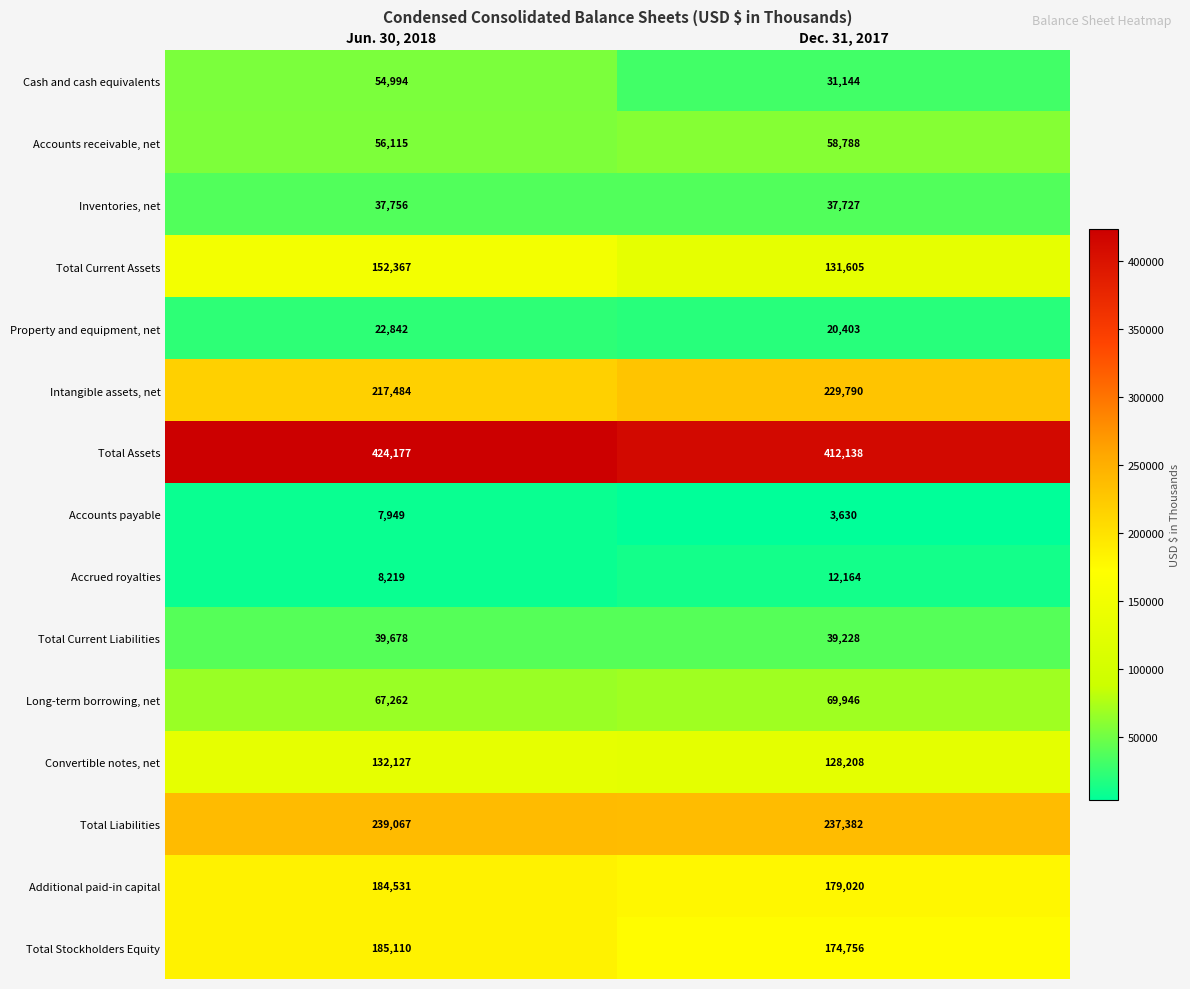

What is the difference between the Additional paid-in capital values at Dec. 31, 2017 and Jun. 30, 2018?

5511